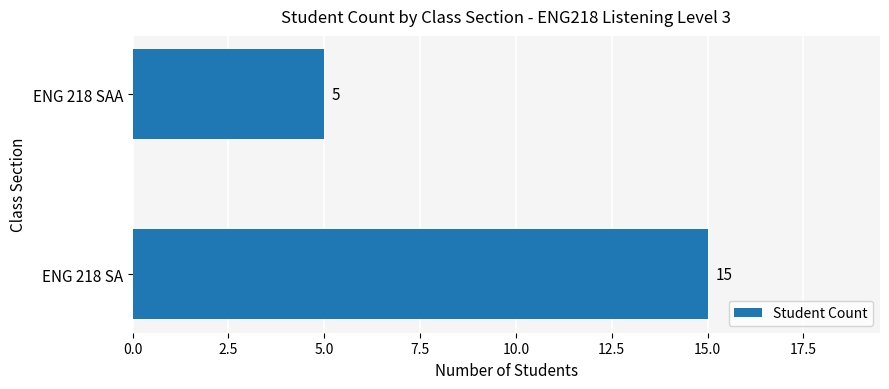

What is the ratio of the value at ENG 218 SAA to the value at ENG 218 SA?

0.3